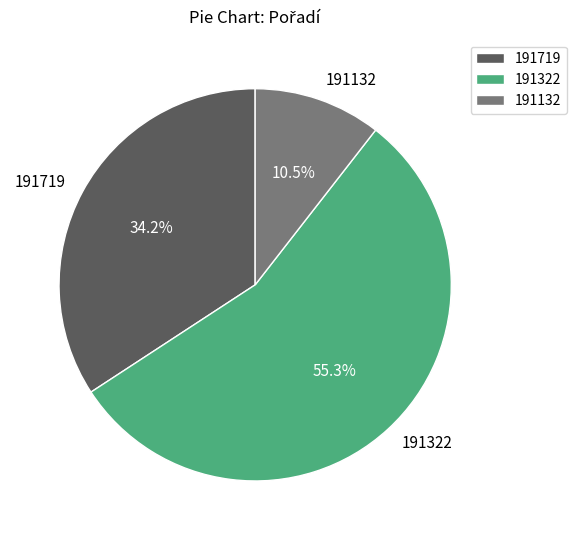

Does 191132 account for over 50% of the chart?

No